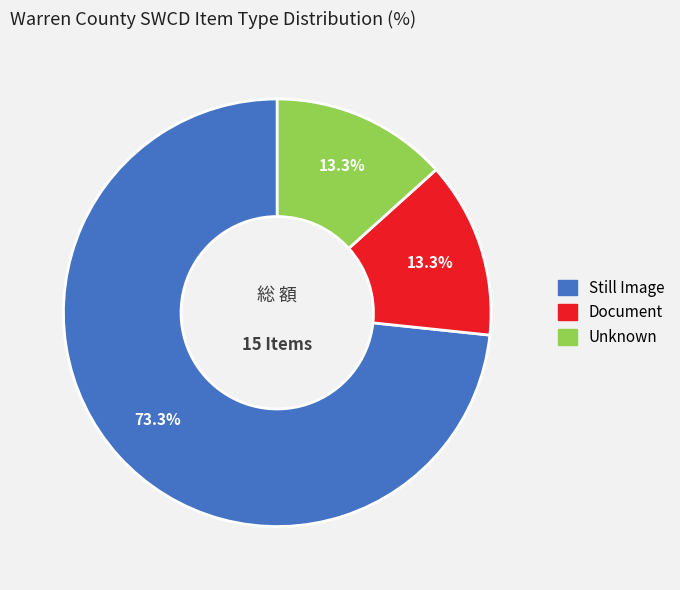

Is there any slice that represents more than half of the pie?

Yes